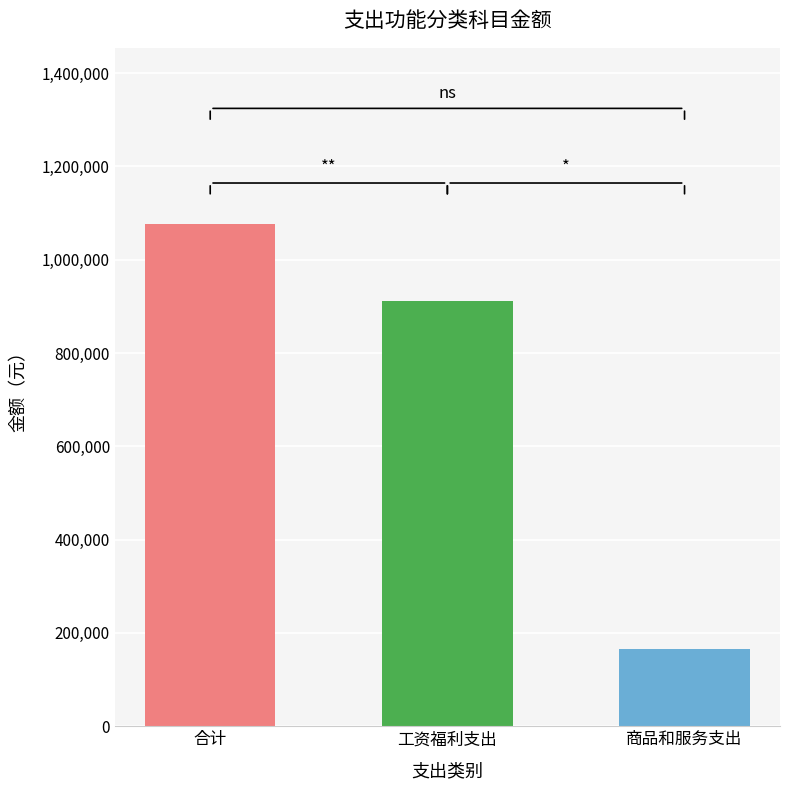

Where is the data nearest to the value 621635?

工资福利支出